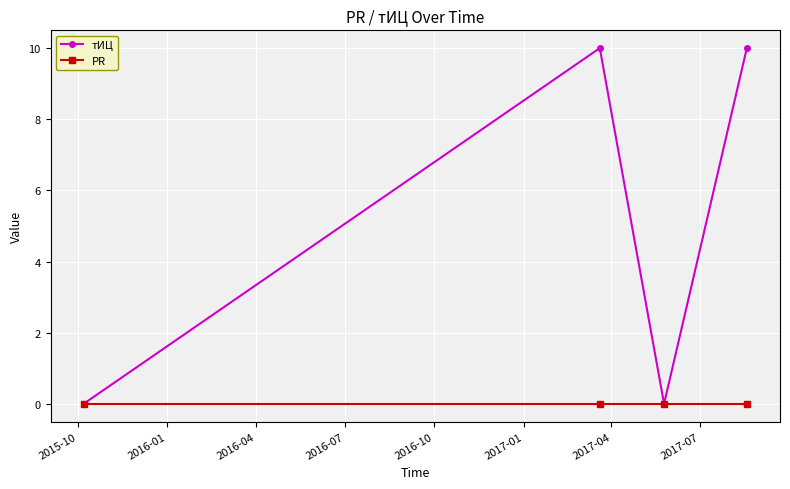

What is the maximum value shown in the chart?

10